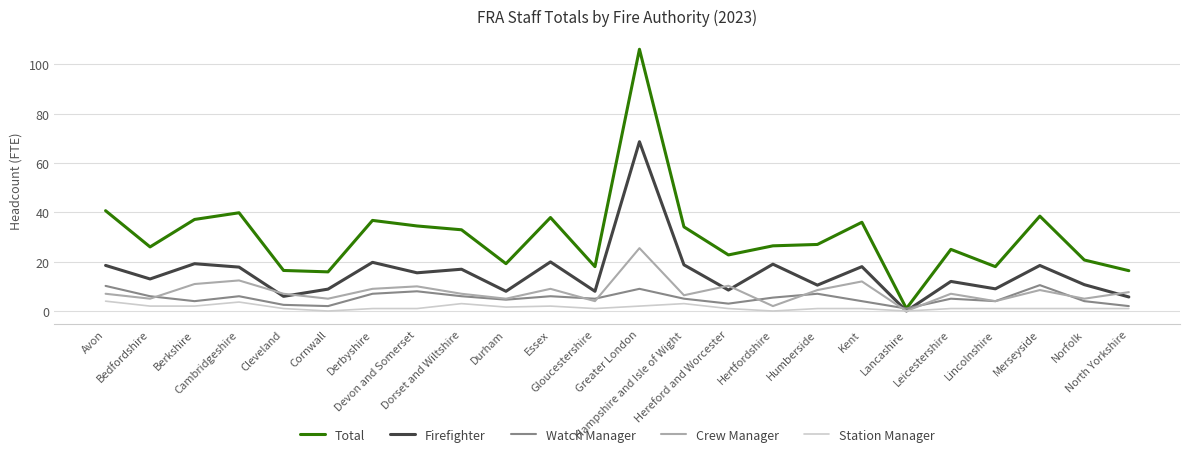

At which category is the sum across all series the highest?

Greater London